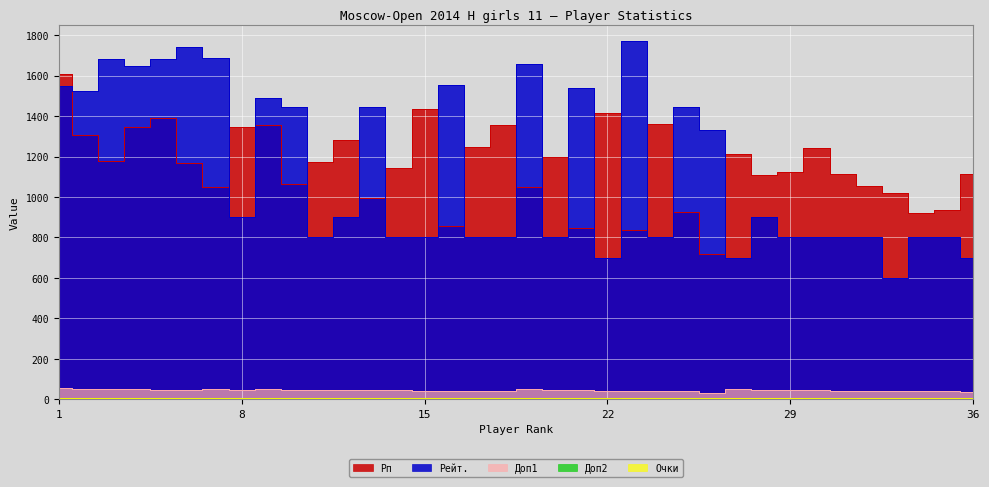

Reading left to right, what are all the values shown in this chart?

Очки: 7.5	7.5	7.0	7.0	7.0	7.0	6.5	6.5	6.0	6.0	6.0	6.0	6.0	6.0	6.0	6.0	6.0	6.0	5.5	5.5	5.5	5.5	5.5	5.5	5.5	5.5	5.0	5.0	5.0	5.0	5.0	5.0	5.0	5.0	5.0	5.0
Рейт.: 1549.0	1525.0	1684.0	1645.0	1681.0	1740.0	1687.0	900.0	1487.0	1446.0	800.0	900.0	1443.0	800.0	800.0	1554.0	800.0	800.0	1656.0	800.0	1537.0	700.0	1773.0	800.0	1446.0	1330.0	700.0	900.0	800.0	800.0	800.0	800.0	600.0	800.0	800.0	700.0
Рп: 1609.0	1304.0	1180.0	1345.0	1392.0	1168.0	1049.0	1347.0	1357.0	1062.0	1174.0	1281.0	993.0	1143.0	1435.0	858.0	1246.0	1355.0	1050.0	1200.0	847.0	1414.0	836.0	1362.0	925.0	718.0	1214.0	1109.0	1124.0	1240.0	1112.0	1054.0	1021.0	923.0	934.0	1116.0
Доп1: 57.5	51.5	50.0	49.5	47.5	47.0	50.5	44.5	49.5	49.0	49.0	49.0	44.5	44.5	43.5	43.5	42.5	41.5	49.5	46.5	45.5	44.0	44.0	41.5	39.5	33.5	49.5	48.0	45.5	45.0	43.5	43.5	43.5	42.5	41.5	38.0
Доп2: 7.0	7.0	6.0	6.0	6.0	6.0	6.0	6.0	6.0	6.0	6.0	5.0	5.0	5.0	6.0	5.0	5.0	5.0	5.0	5.0	5.0	5.0	4.0	5.0	5.0	5.0	4.0	4.0	4.0	5.0	5.0	4.0	4.0	3.0	3.0	5.0